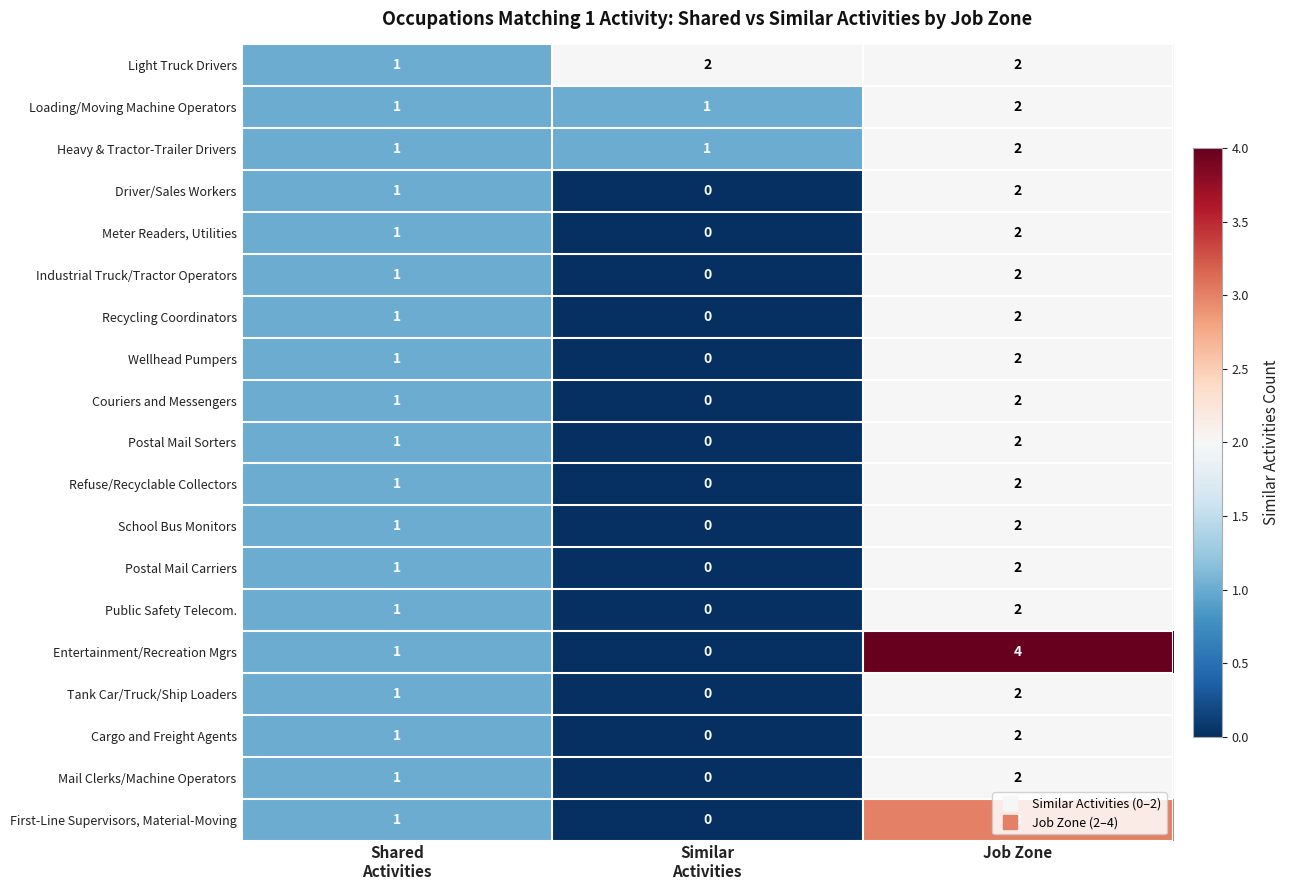

What is the greatest value displayed?

4